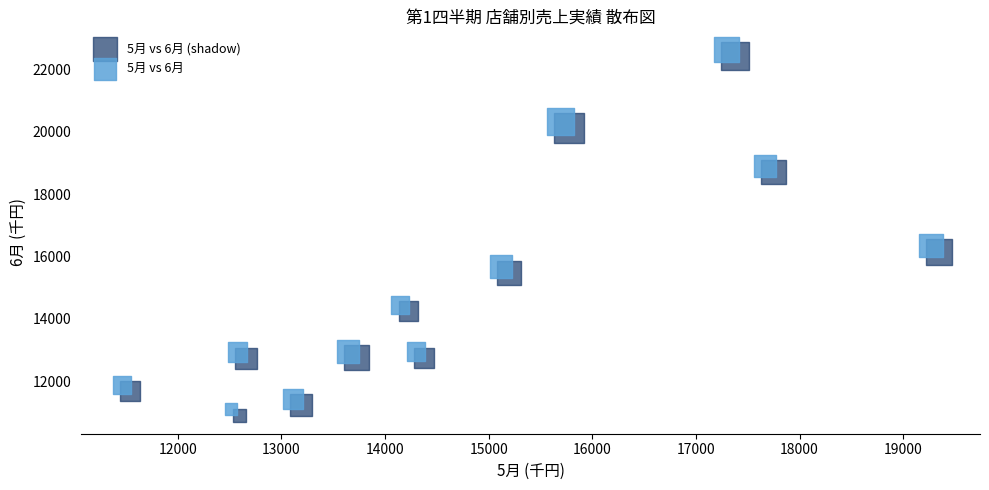

What are all the series names shown in the legend?

5月 vs 6月 (shadow), 5月 vs 6月